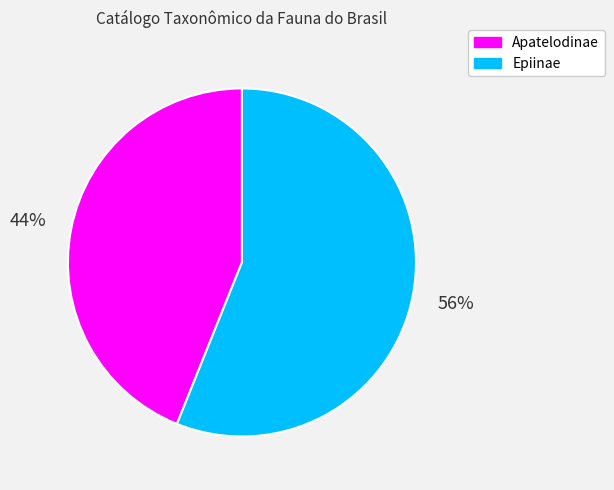

True or false: Apatelodinae accounts for 44% of the total.

True